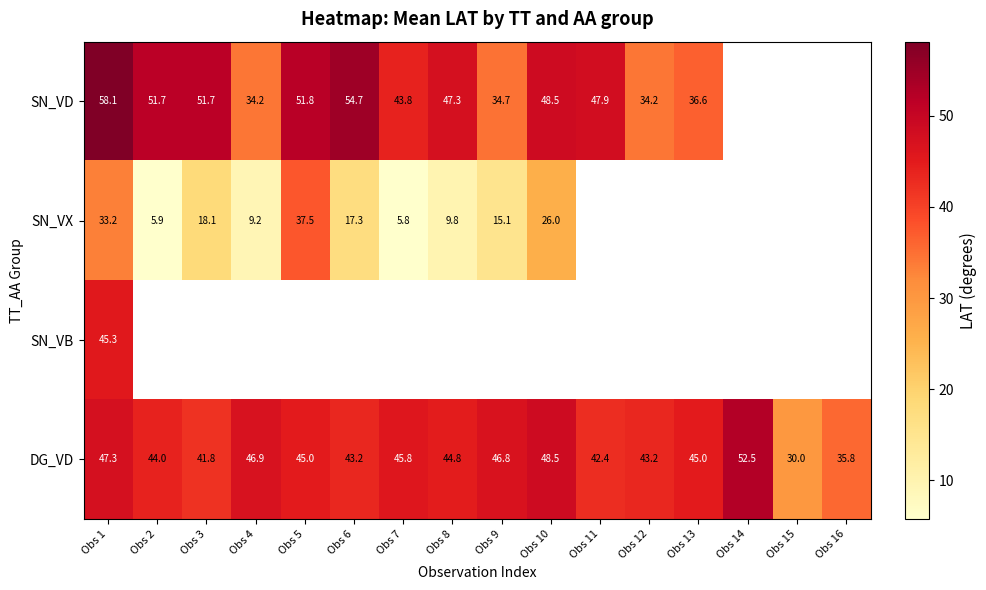

At which label does DG_VD first exceed 45?

Obs 1